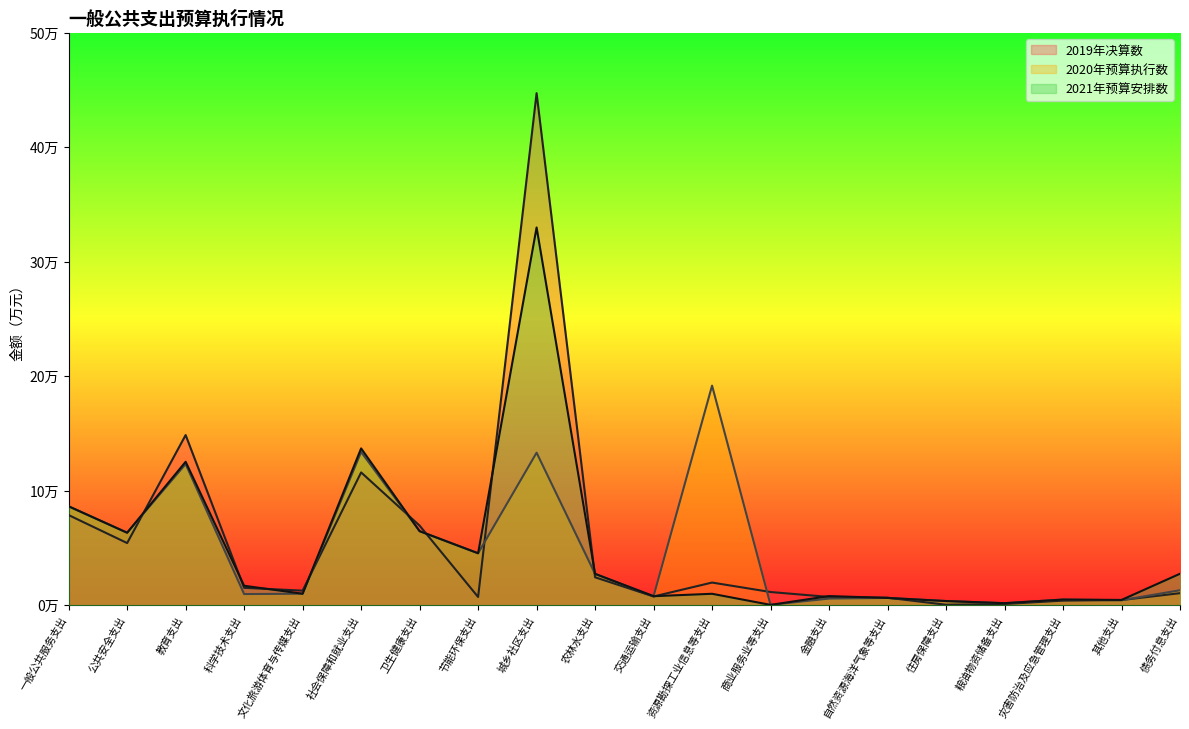

What is the sum of the 2019年决算数 values at 节能环保支出 and 社会保障和就业支出?

123228.1